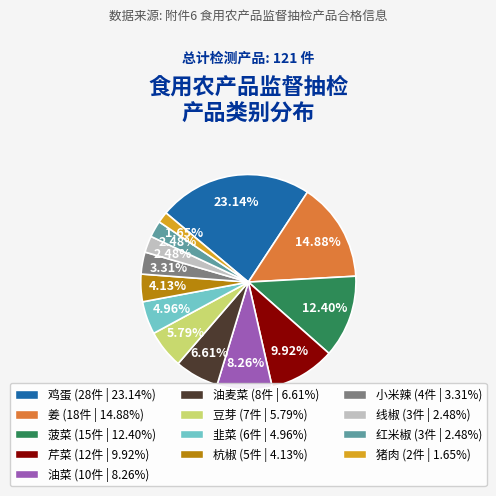

Which category has the smallest portion of the pie?

猪肉